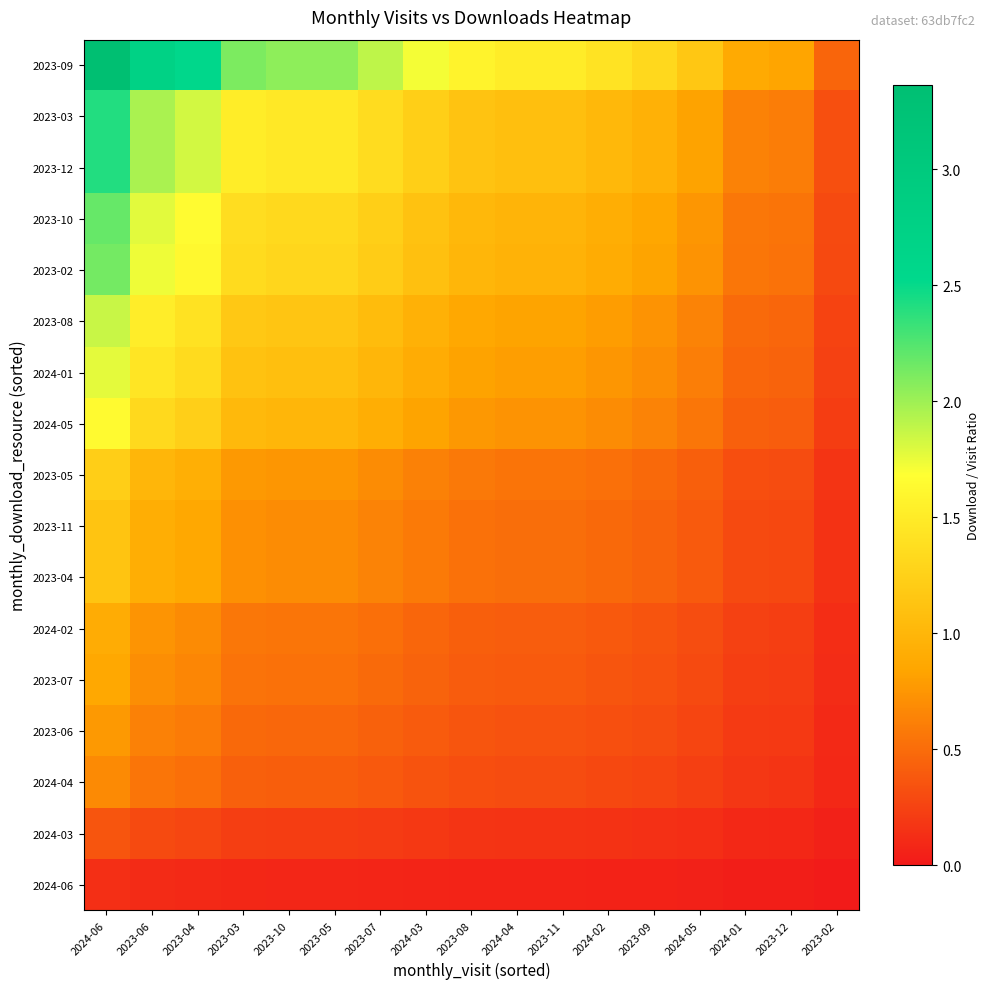

Which label corresponds to the largest value in the chart?

2024-06